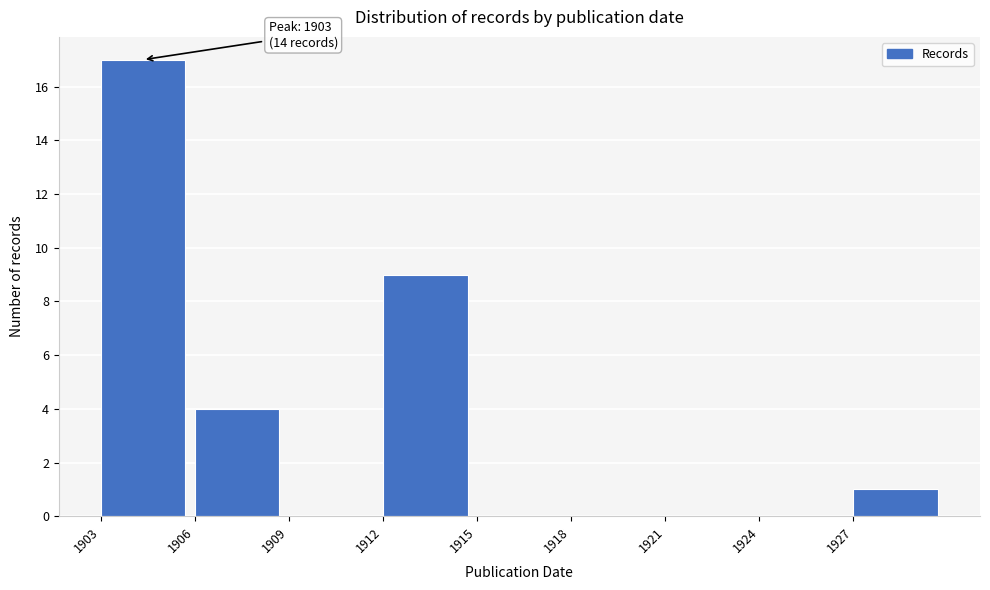

Over which range of the x-axis is the bar tallest?

1903 to 1906